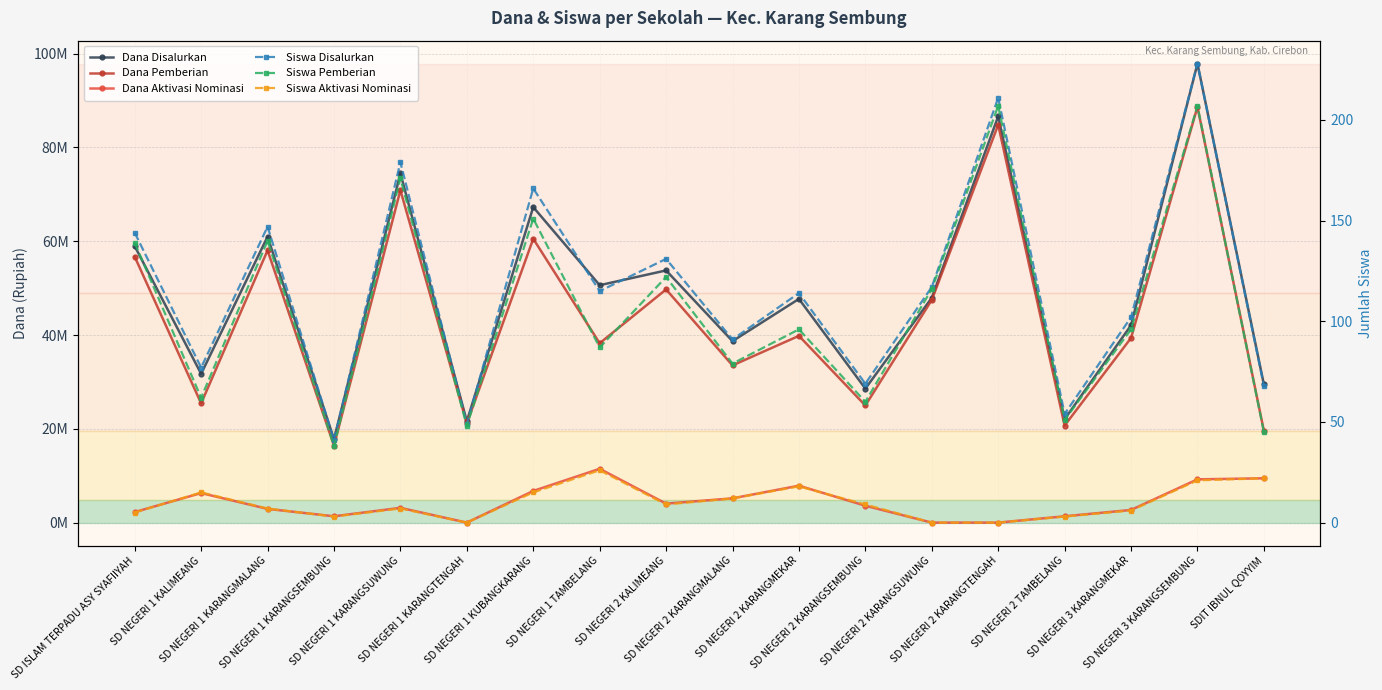

What is the maximum value for Siswa Disalurkan?

228